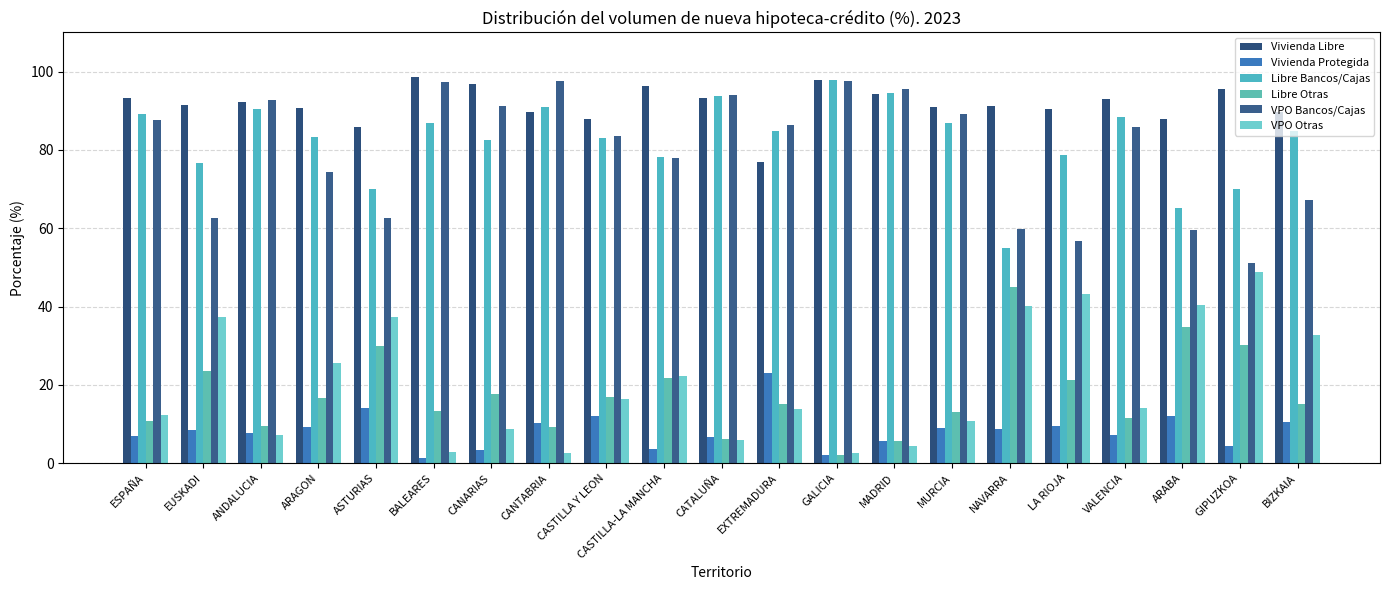

At how many categories does at least one series exceed 48?

21